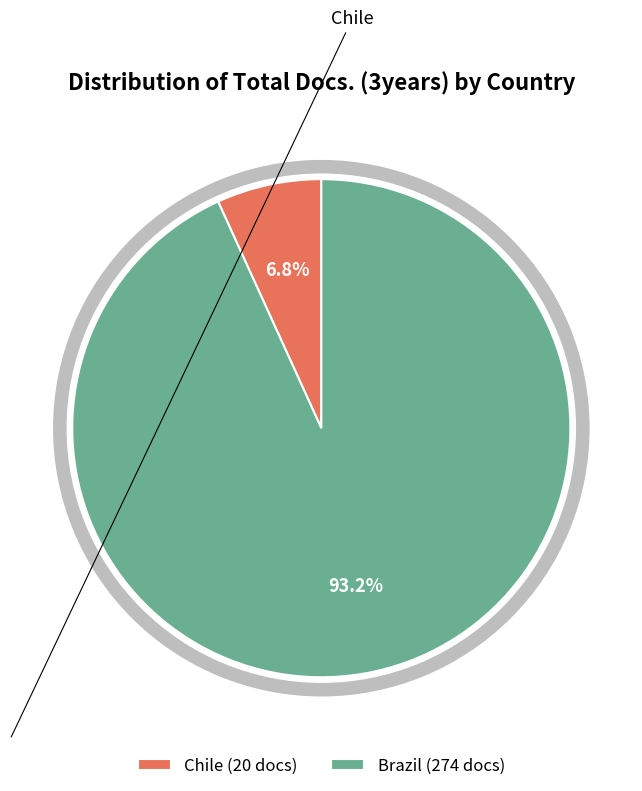

Is there a majority slice in this chart?

Yes